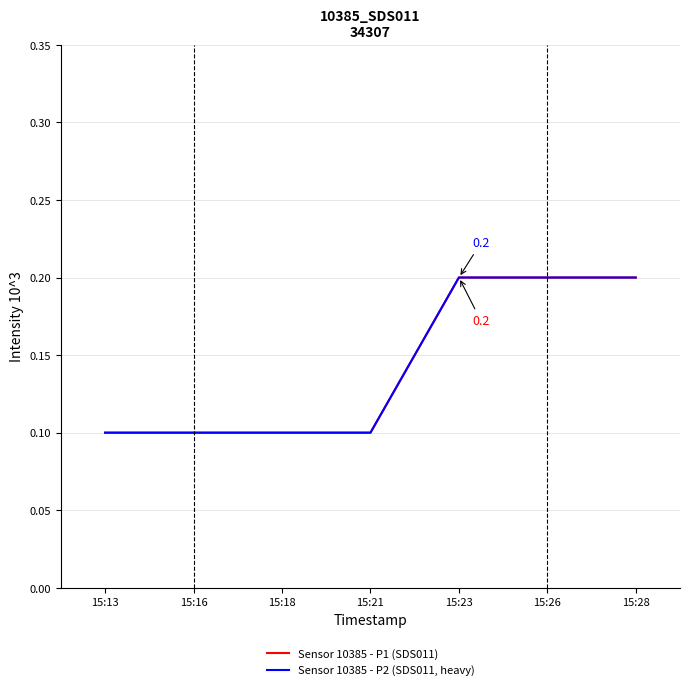

What is the value of the Sensor 10385 - P1 (SDS011) point at the 6th from the left?

0.2